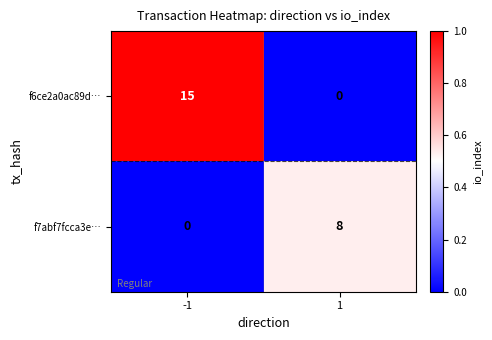

At how many categories does at least one series exceed 0?

2